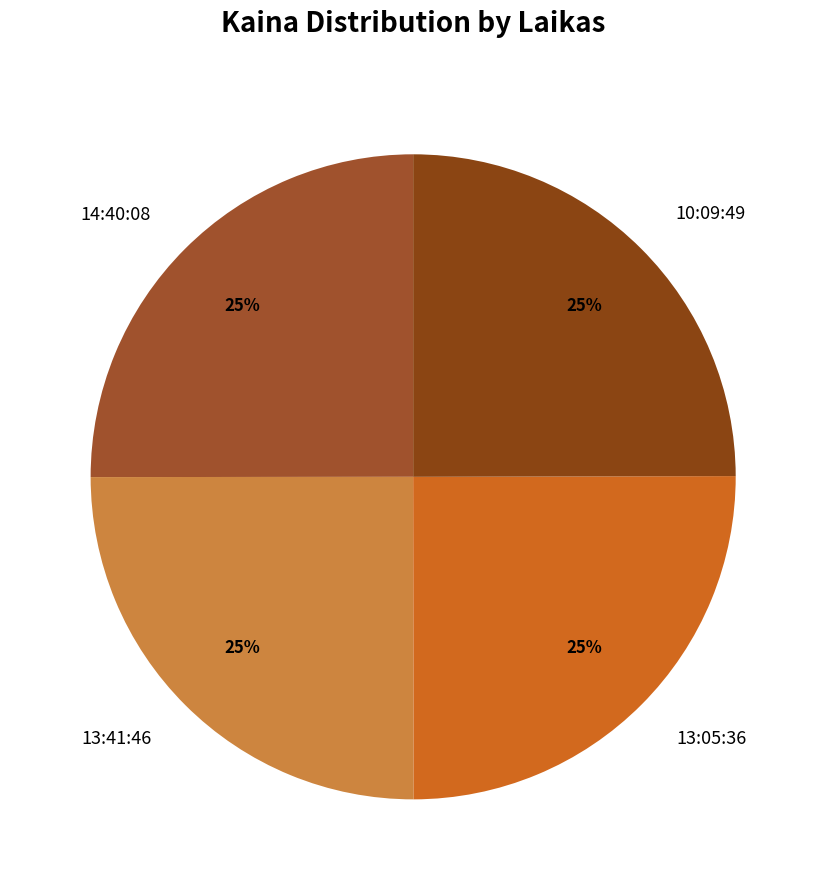

The 14:40:08 slice represents 25% of the pie. True or false?

True